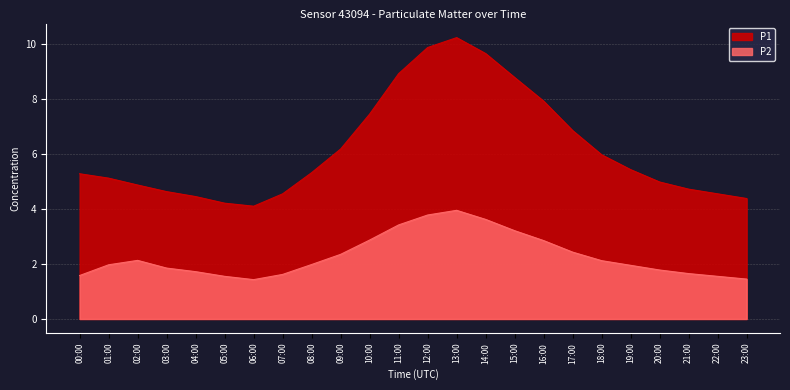

At which label does P2 reach its peak?

13:00